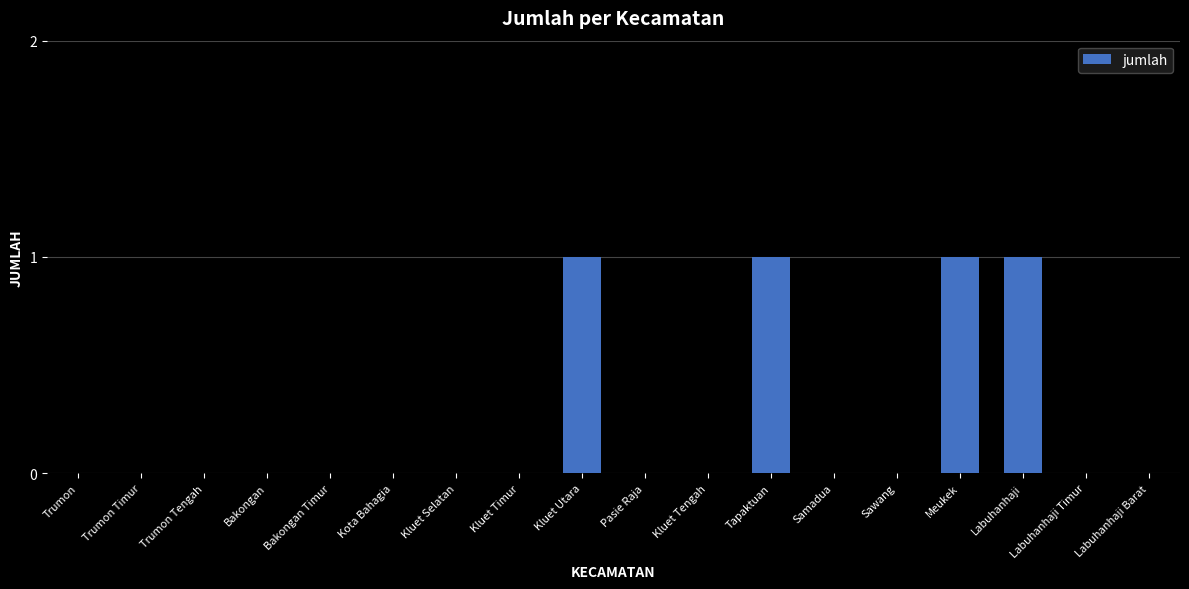

Is it true that the value at Pasie Raja is -1?

False